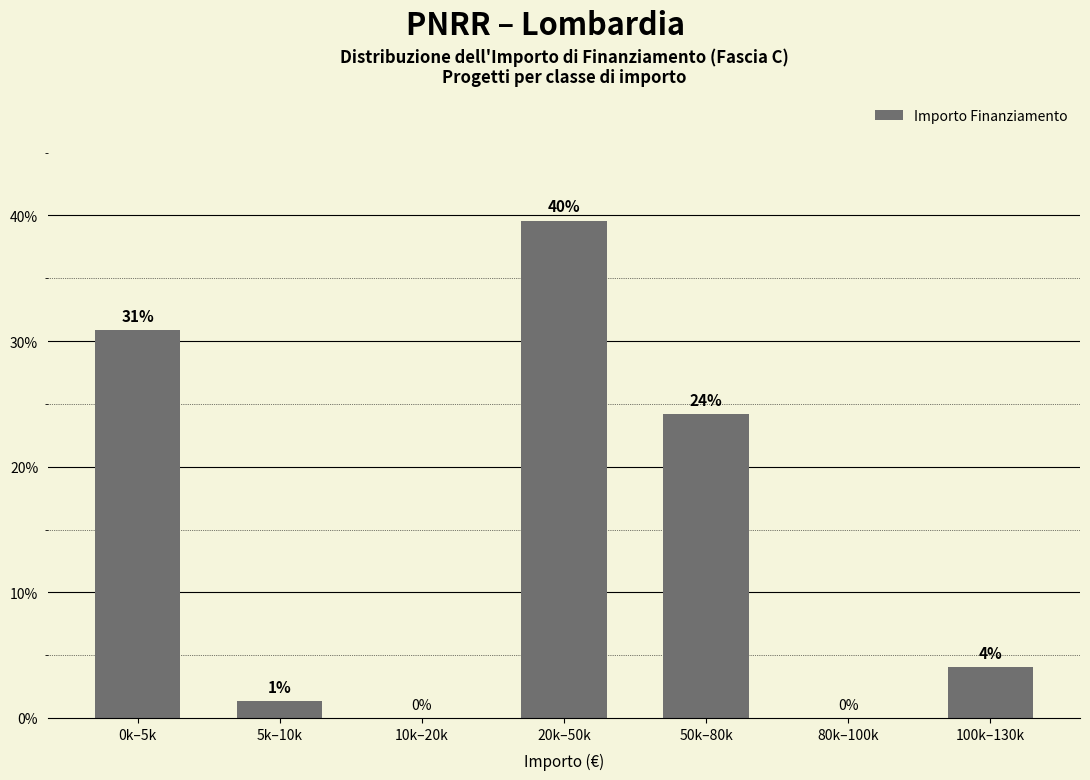

Where does the data first go above 4?

0k–5k